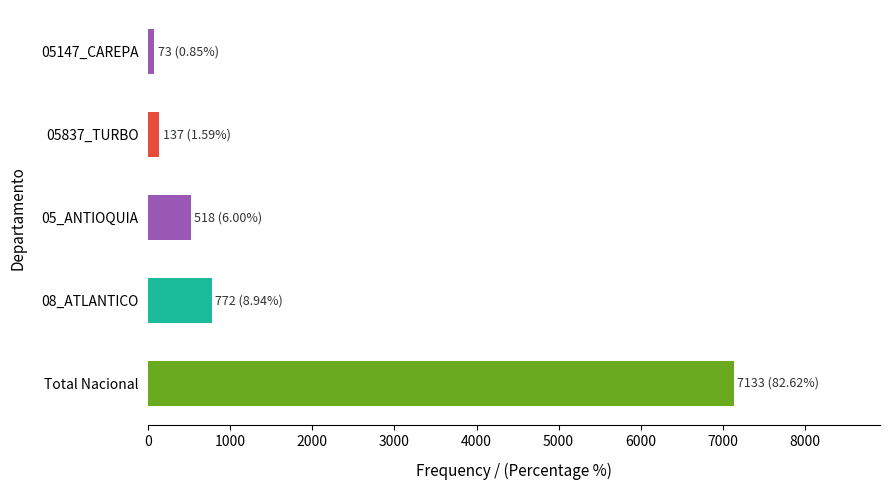

What is the difference between the maximum and minimum values?

7060